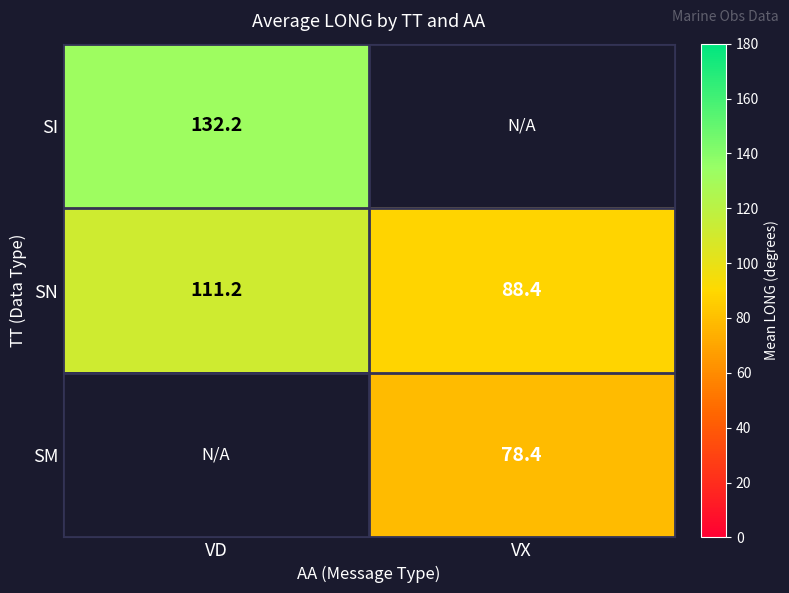

What is the sum of all SN values?

199.6